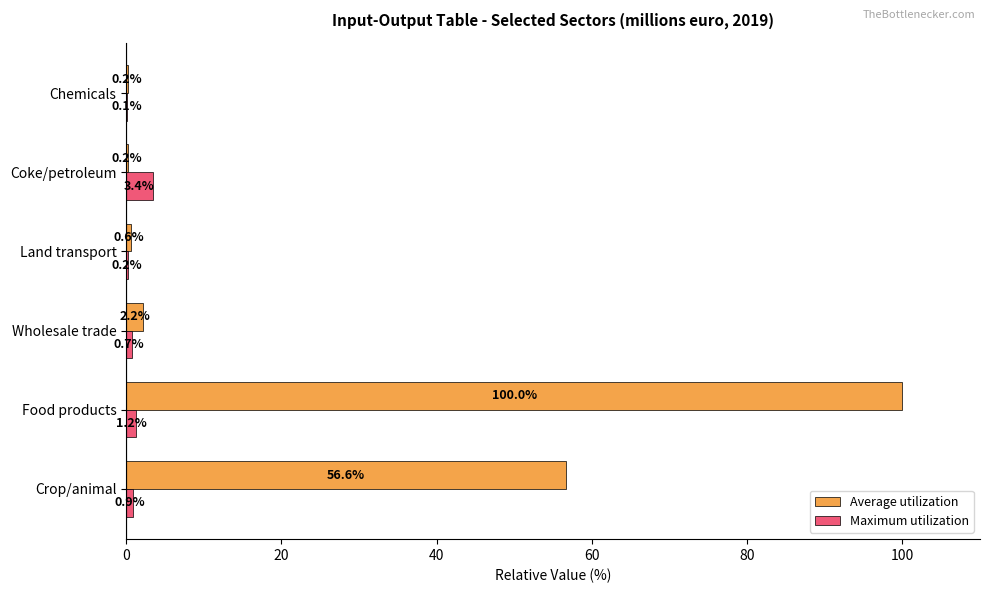

How many series are shown in this chart?

2